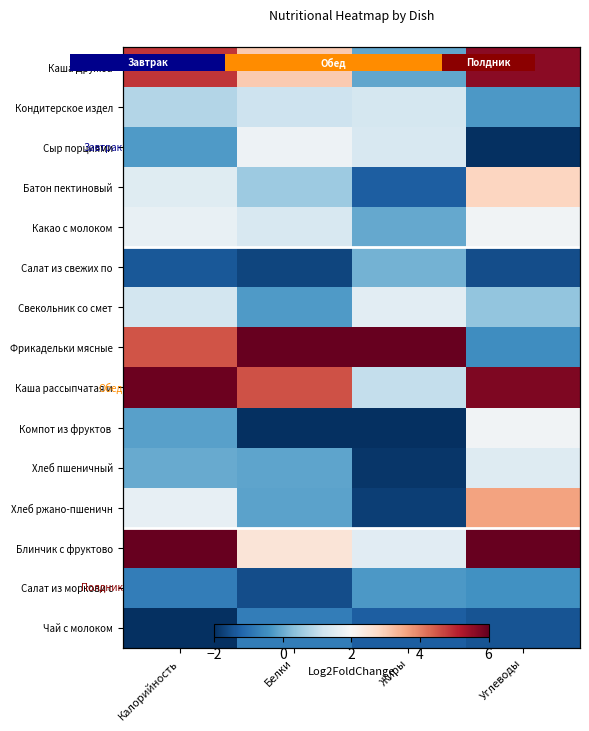

At which category is the sum across all series the highest?

Калорийность